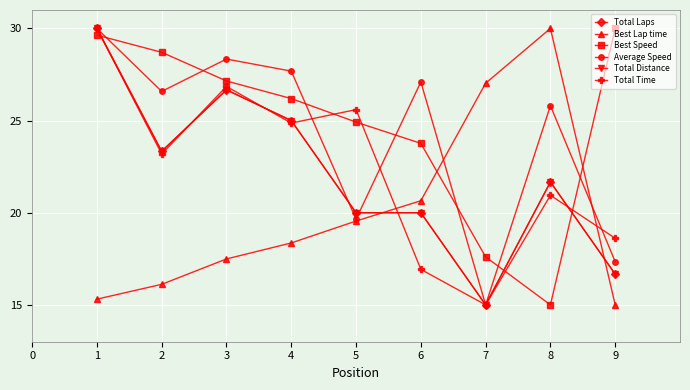

What is the sum of the Best Lap time values at 5 and 2?

35.7